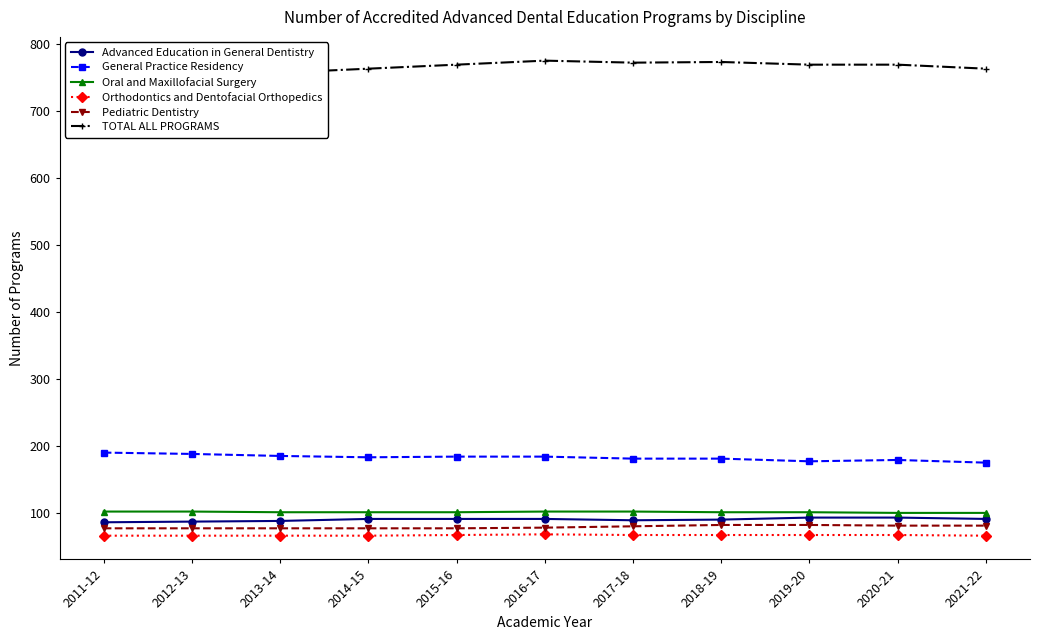

In Orthodontics and Dentofacial Orthopedics, how many points are higher than both neighbors (excluding endpoints)?

1